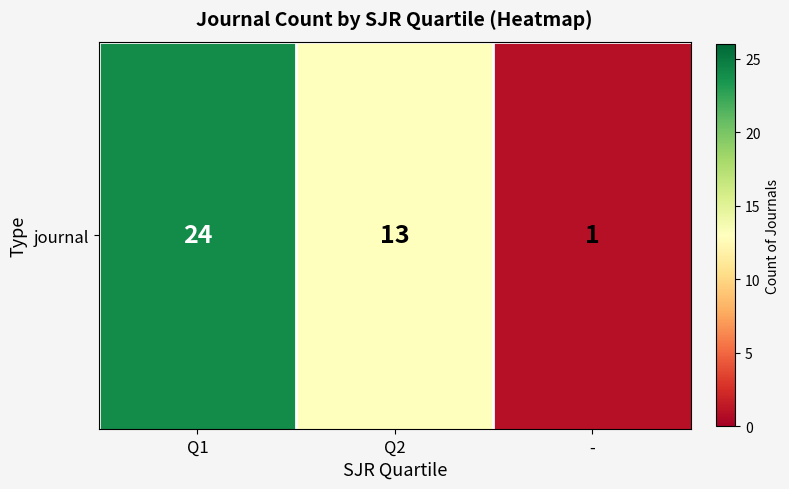

The value at Q2 is 3. True or false?

False